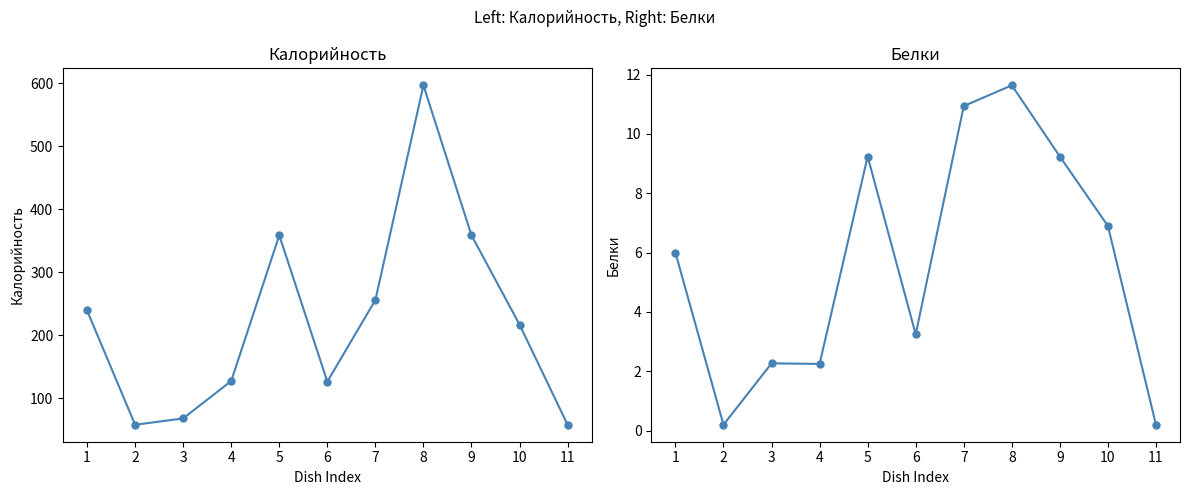

What are all the series names shown in the legend?

Калорийность, Белки